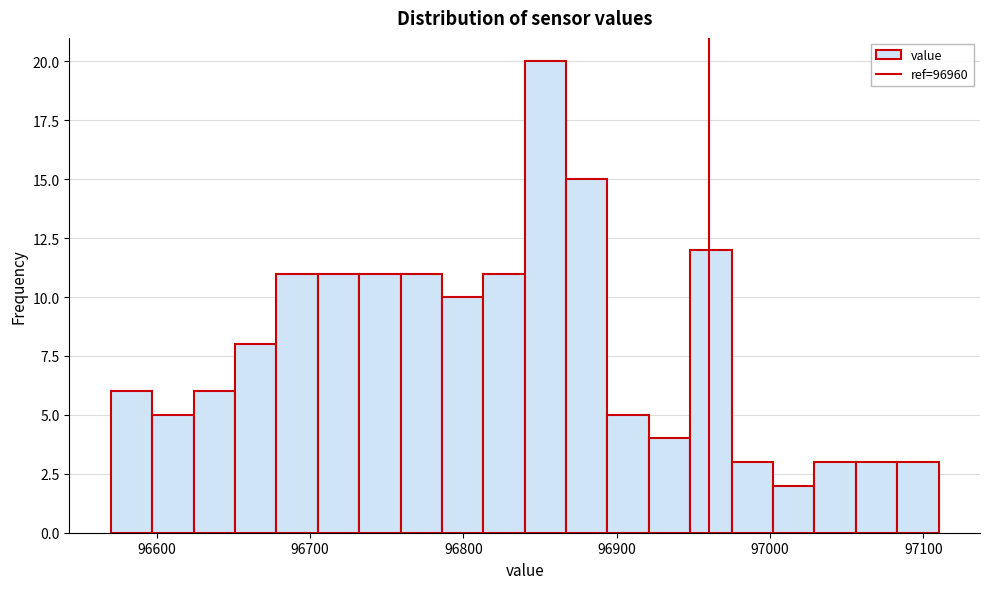

Read against the x-axis, roughly where is the centre of the tallest bar?

96850